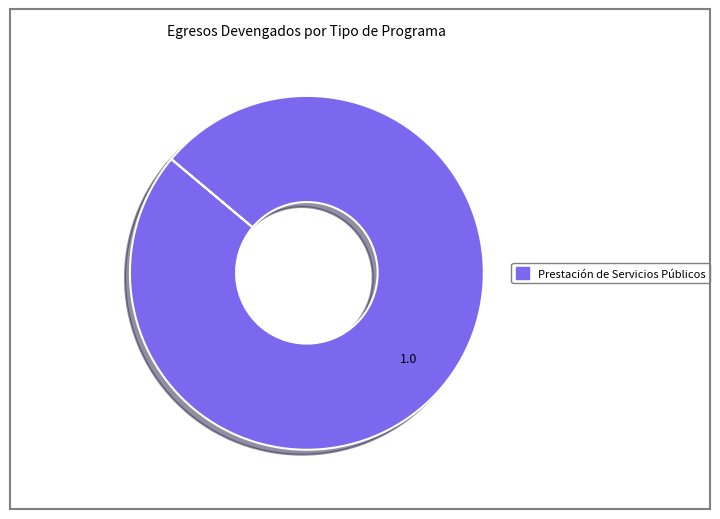

How many segments does this pie chart have?

1